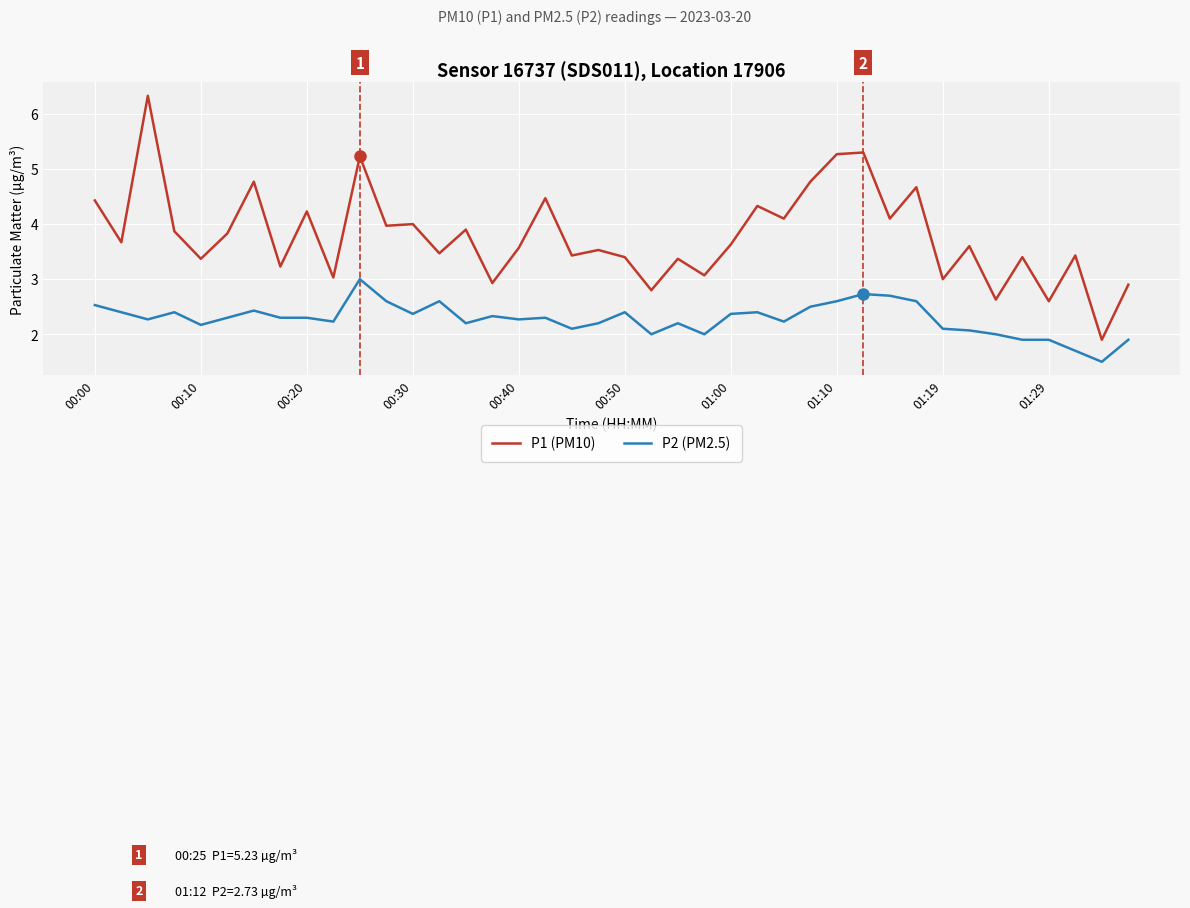

True or false: P2 (PM2.5) and P1 (PM10) cross at least once.

False